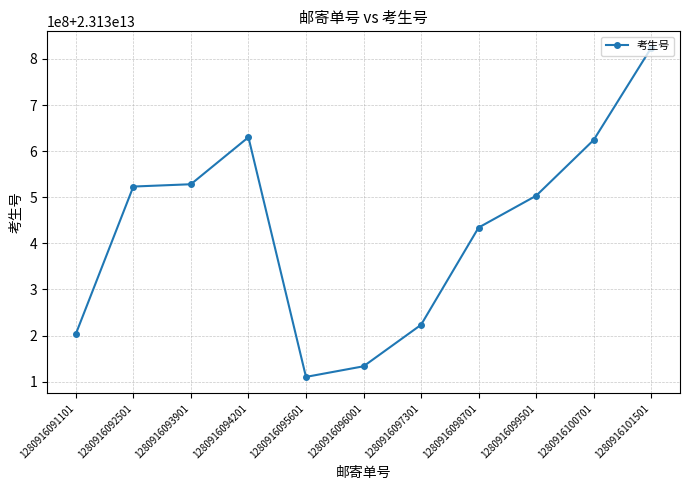

What is the sum of all values?

254434737521380